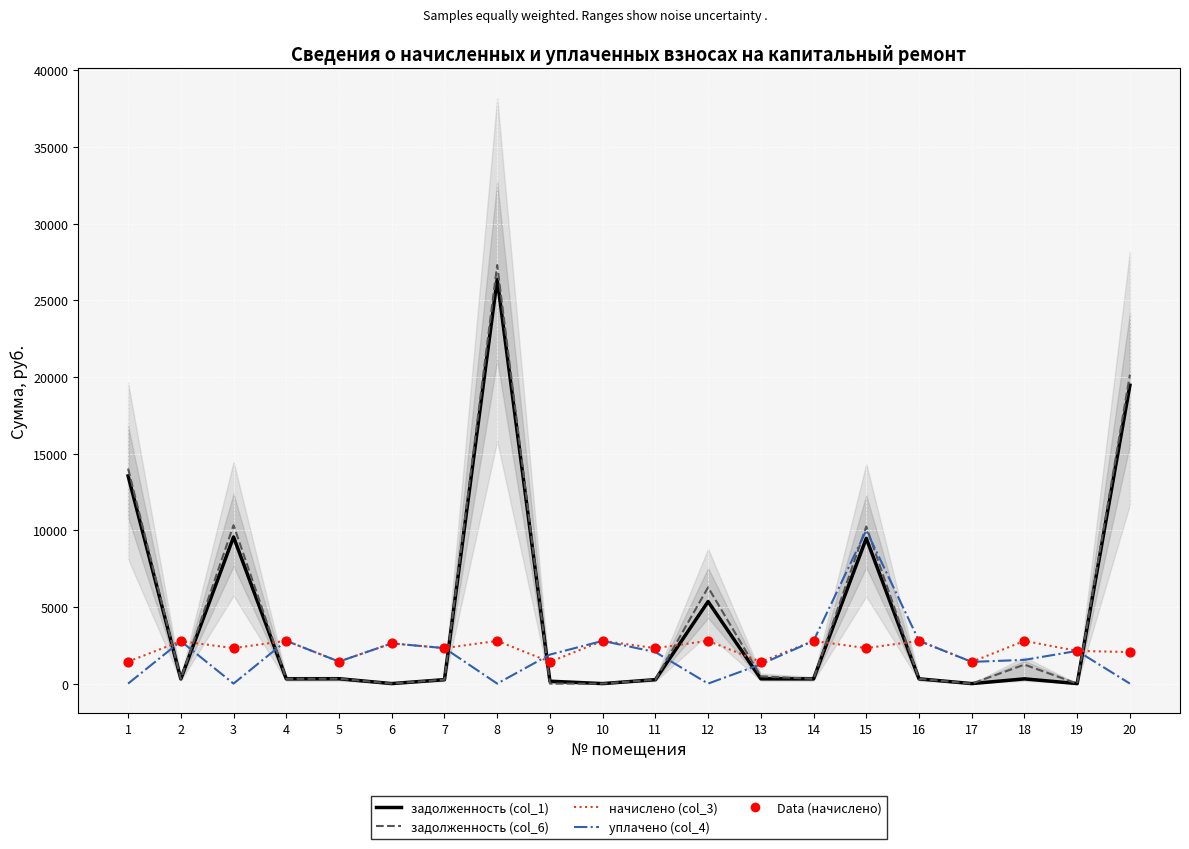

At how many categories does at least one series exceed 19228?

2